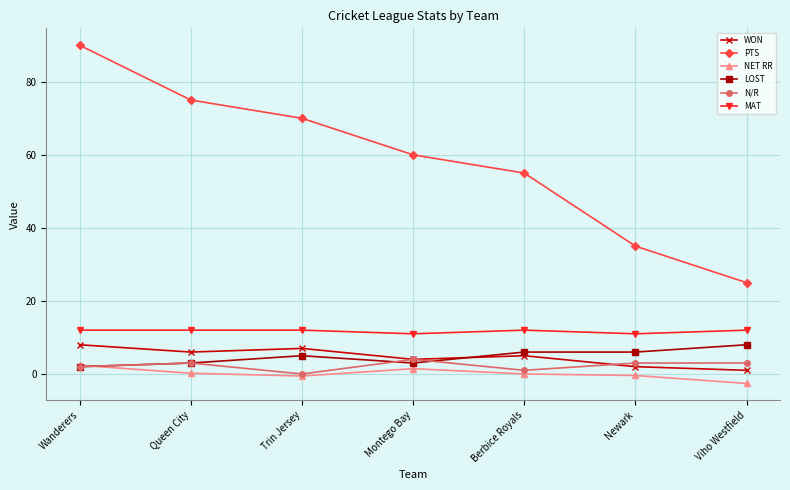

True or false: WON has a value of 8.0 at Wanderers.

True